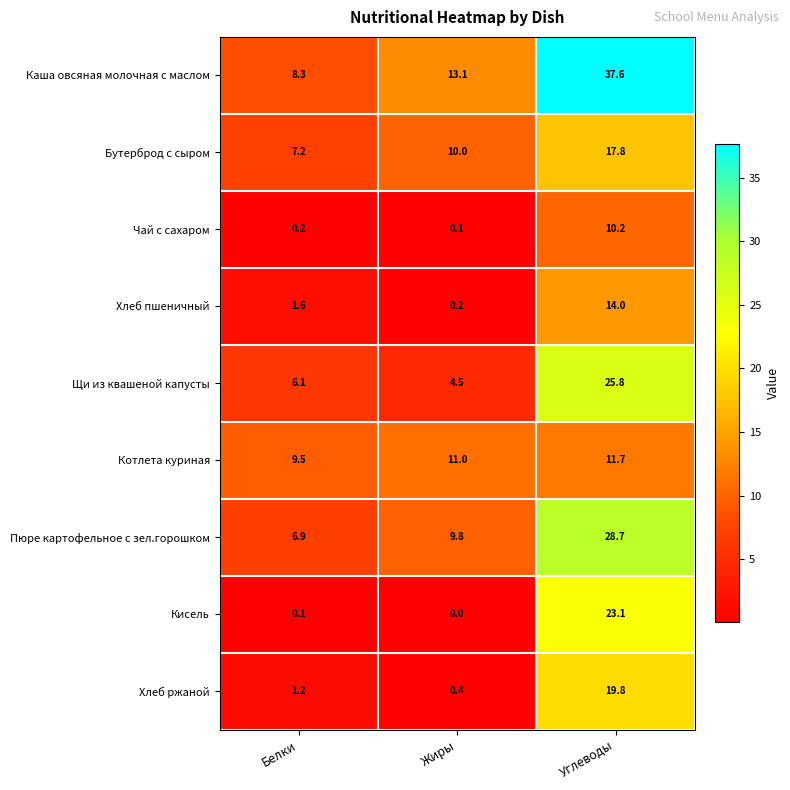

What is the total value across all series at Белки?

41.1